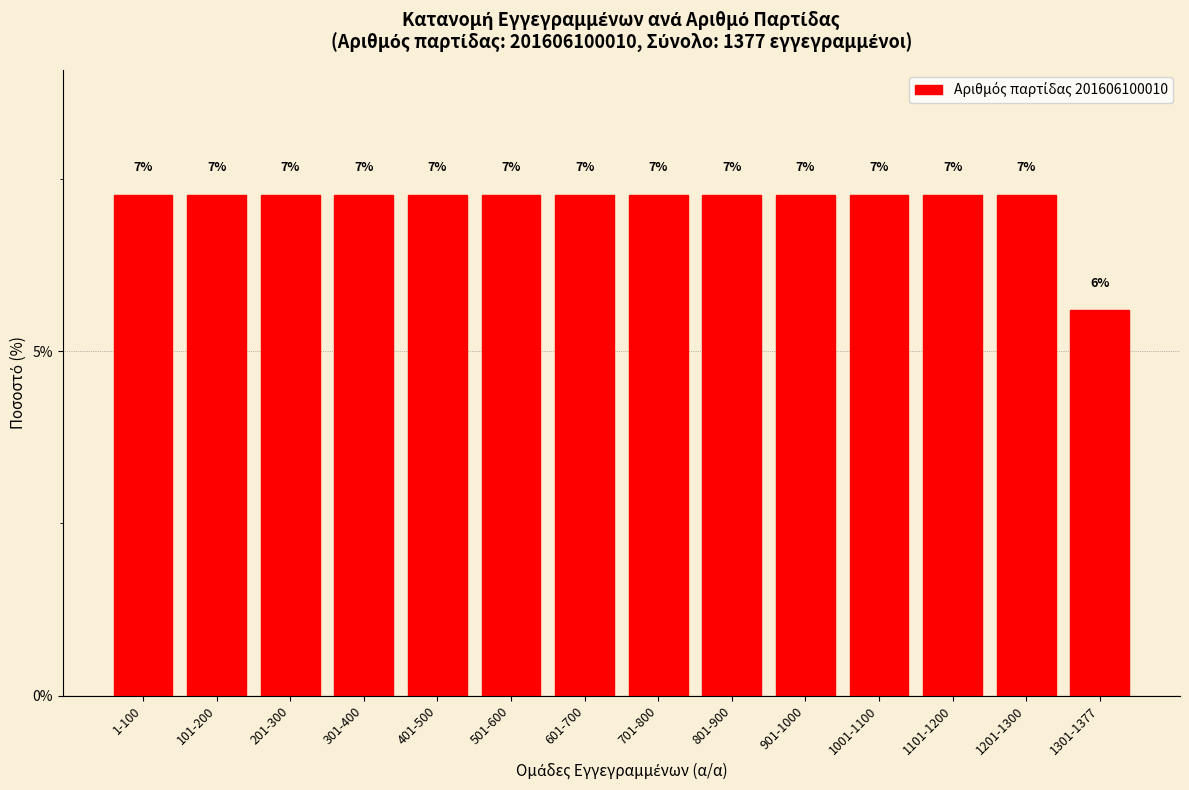

Rank the categories by value from highest to lowest.

1-100, 101-200, 201-300, 301-400, 401-500, 501-600, 601-700, 701-800, 801-900, 901-1000, 1001-1100, 1101-1200, 1201-1300, 1301-1377